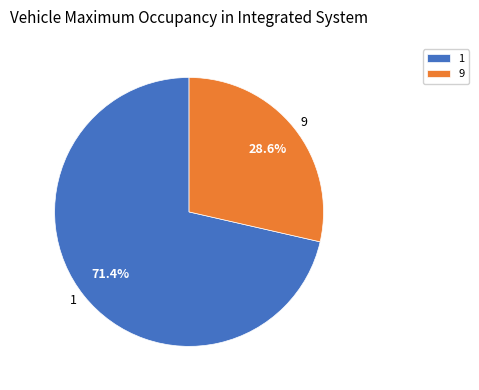

How many slices are in this pie chart?

2